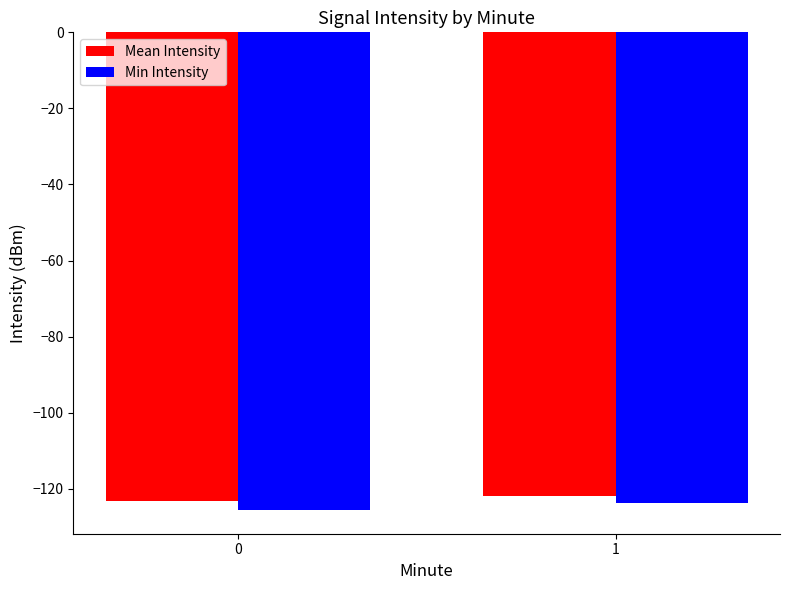

How many bars are there in each group?

2